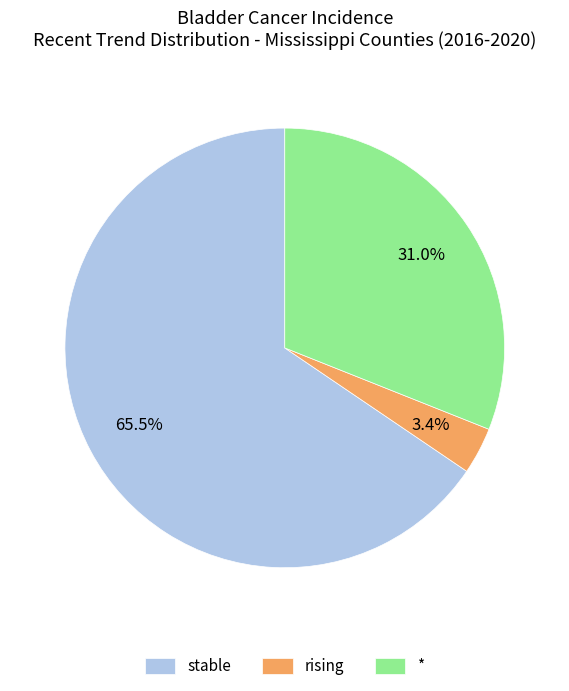

Do * and stable together represent more than half of the pie?

Yes